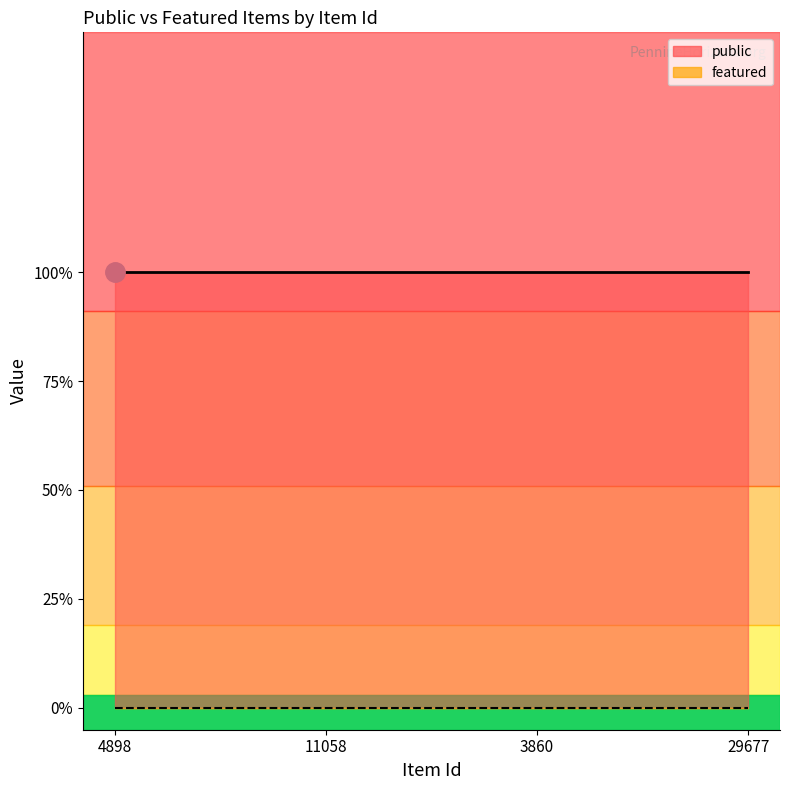

What is the value of the public point at the 4th from the left?

1